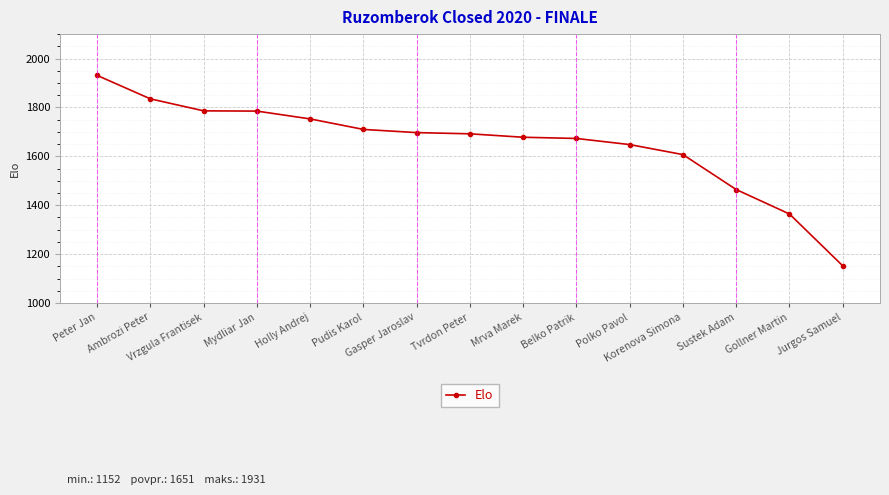

The value at Holly Andrej is 673. True or false?

False